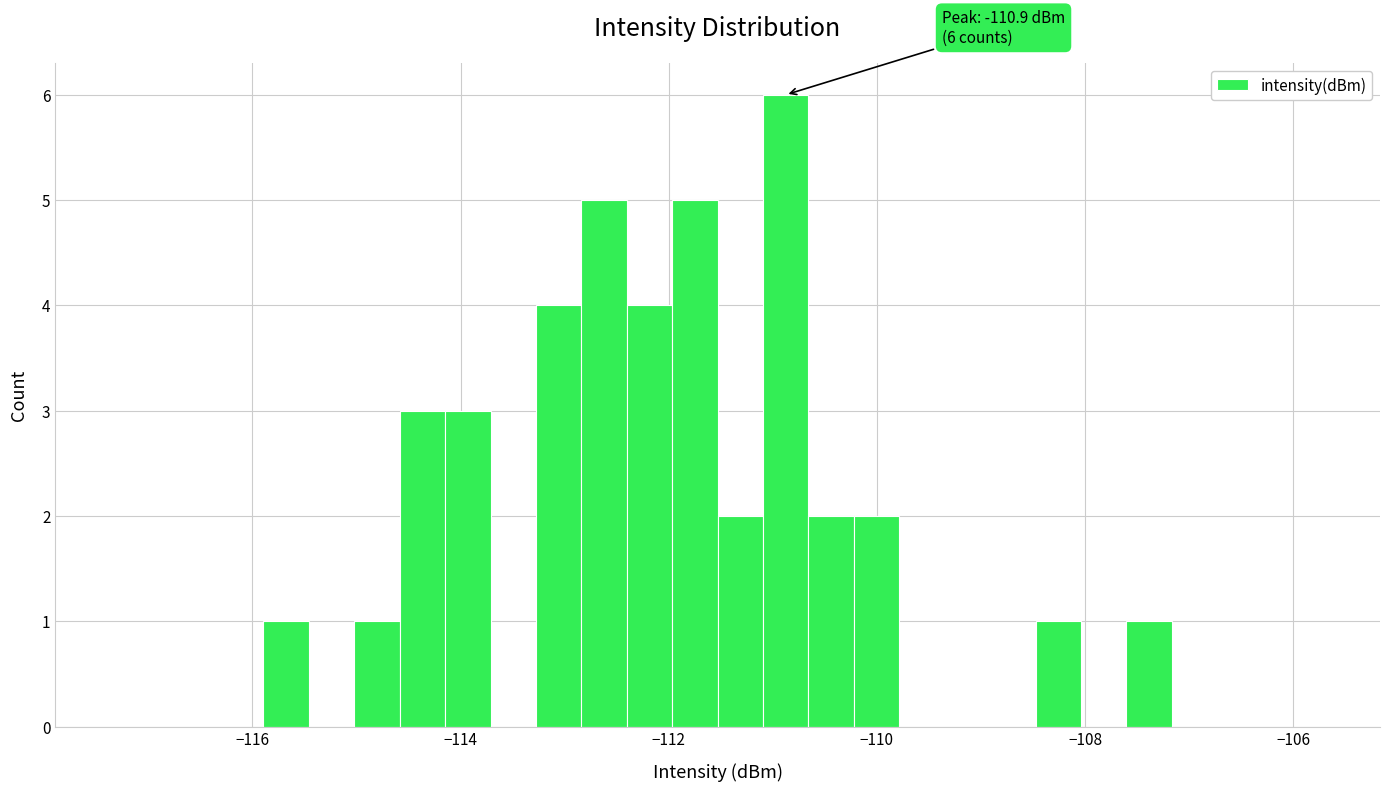

Around what value on the x-axis is the tallest bar? Give the approximate position of its centre, as read against the axis.

-110.8